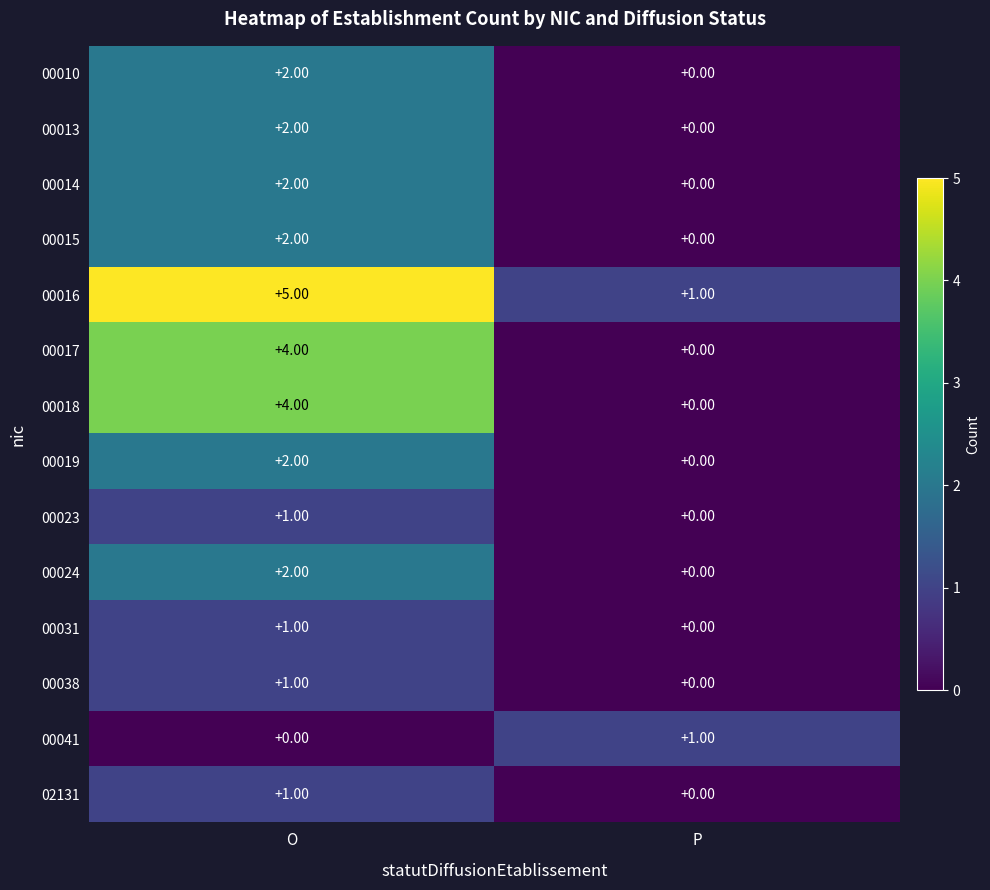

At which label is 00023 closest to 0?

P